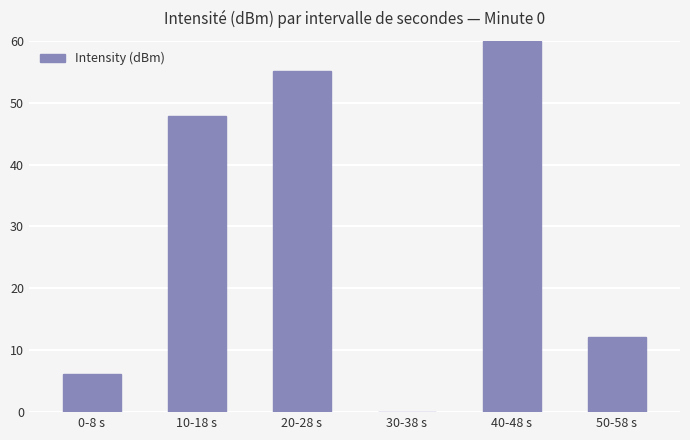

Which label corresponds to the largest value in the chart?

40-48 s